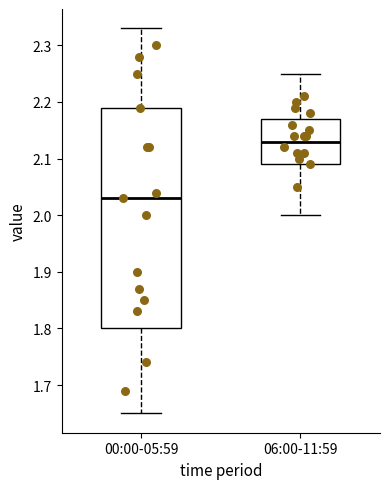

Where is the upper edge of the box for 00:00-05:59 on the y-axis? The values are not printed on the chart, so give them approximately, as read against the axis.

2.19